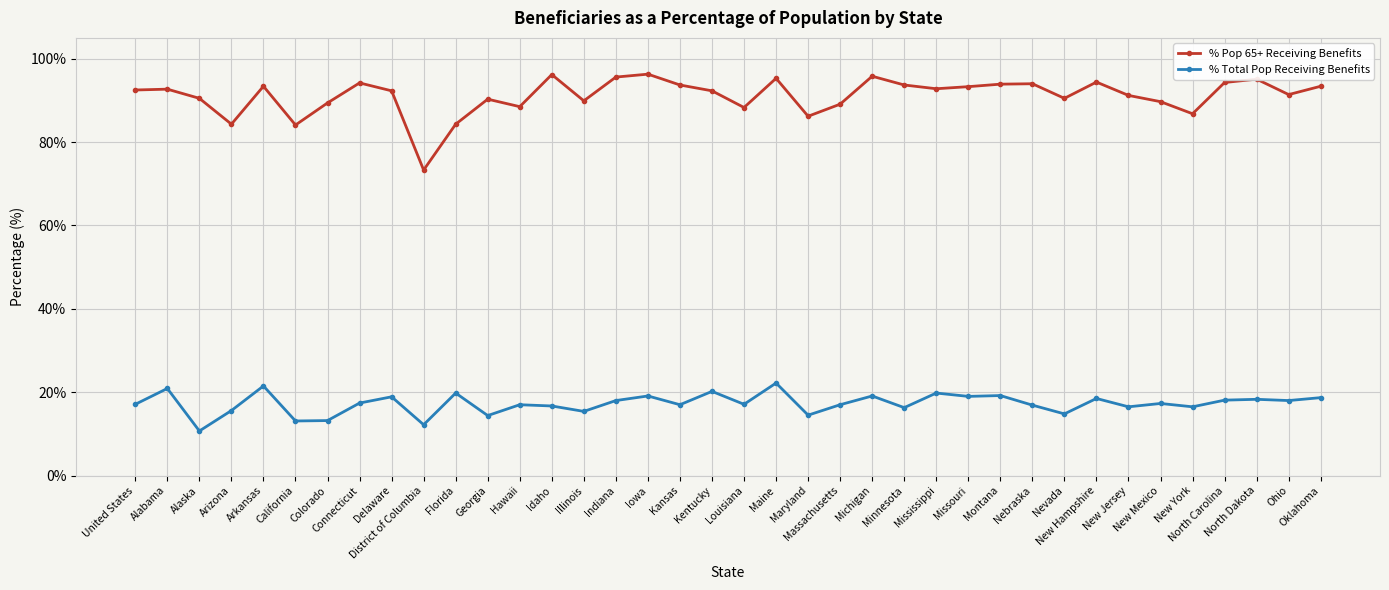

True or false: % Total Pop Receiving Benefits and % Pop 65+ Receiving Benefits intersect in this chart.

False